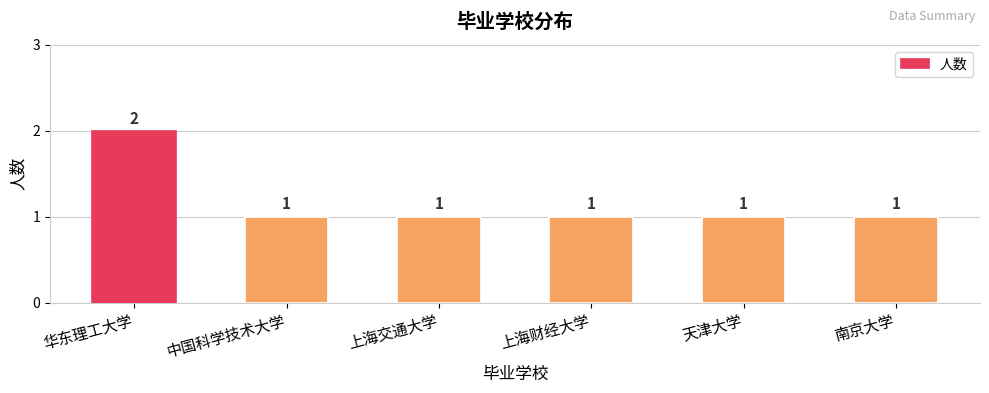

Are the bars horizontal?

No